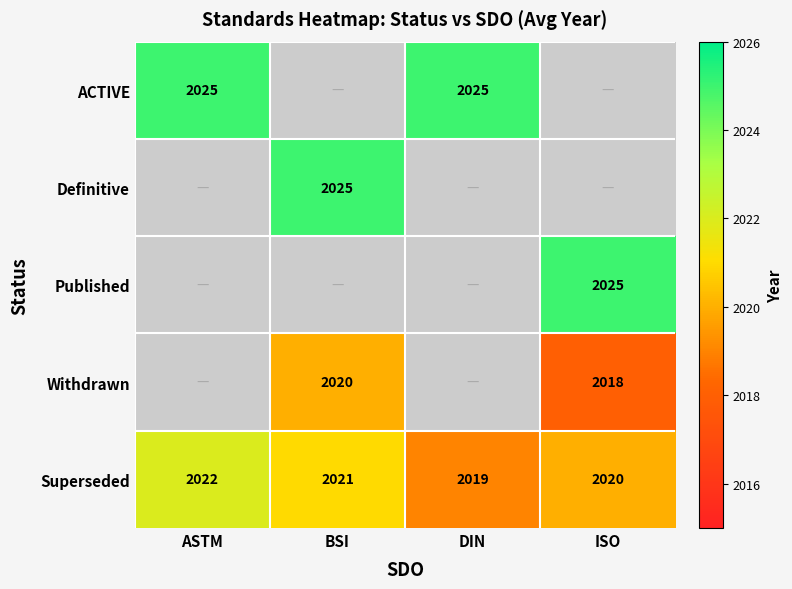

The value of Superseded at DIN is 3615.7. True or false?

False